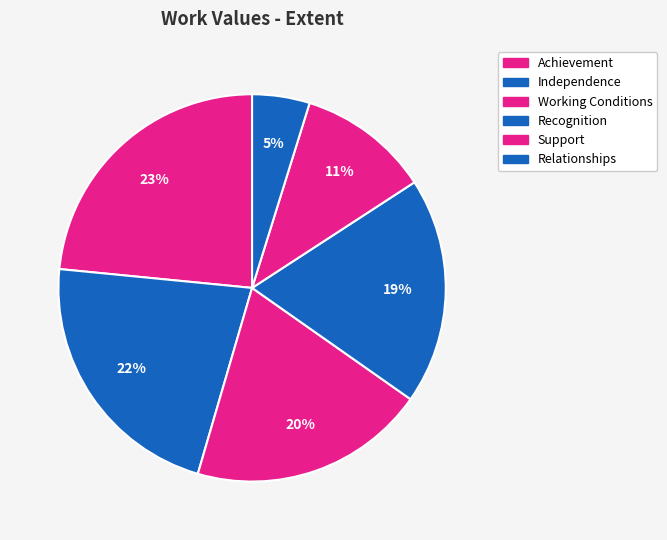

Does any single category account for the majority?

No